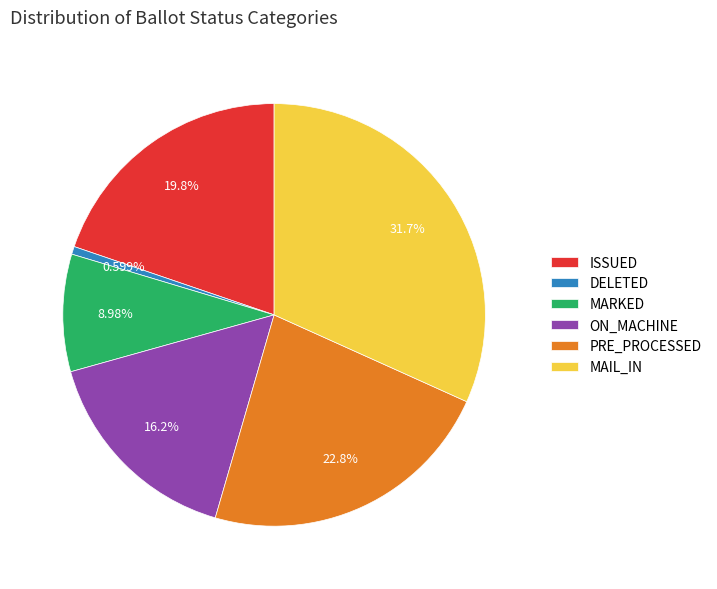

To the nearest percent, what is the difference between the largest and smallest slice percentages?

31%